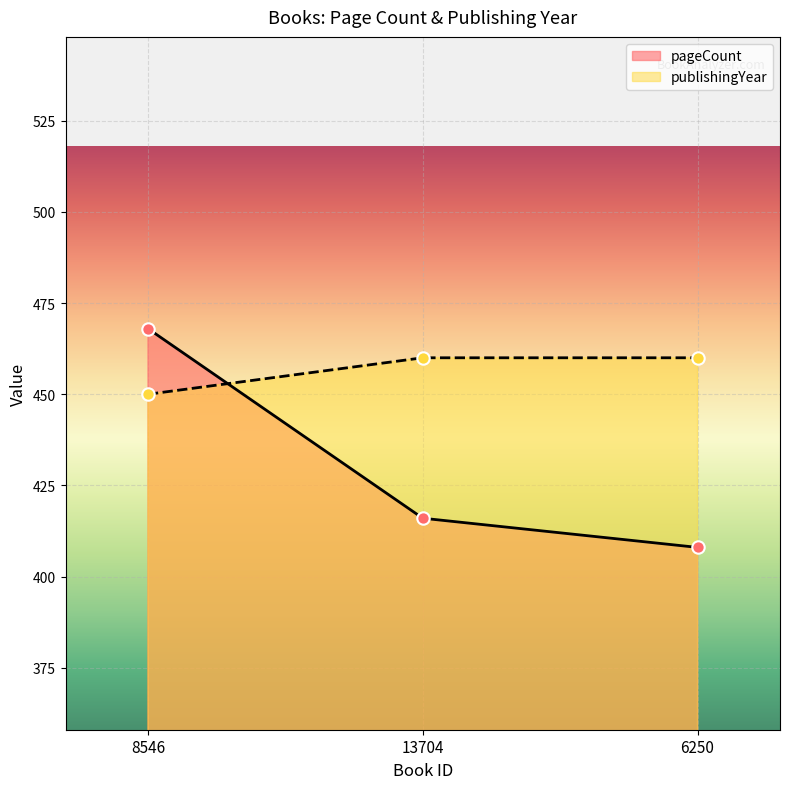

Which series has the largest total across all categories?

publishingYear